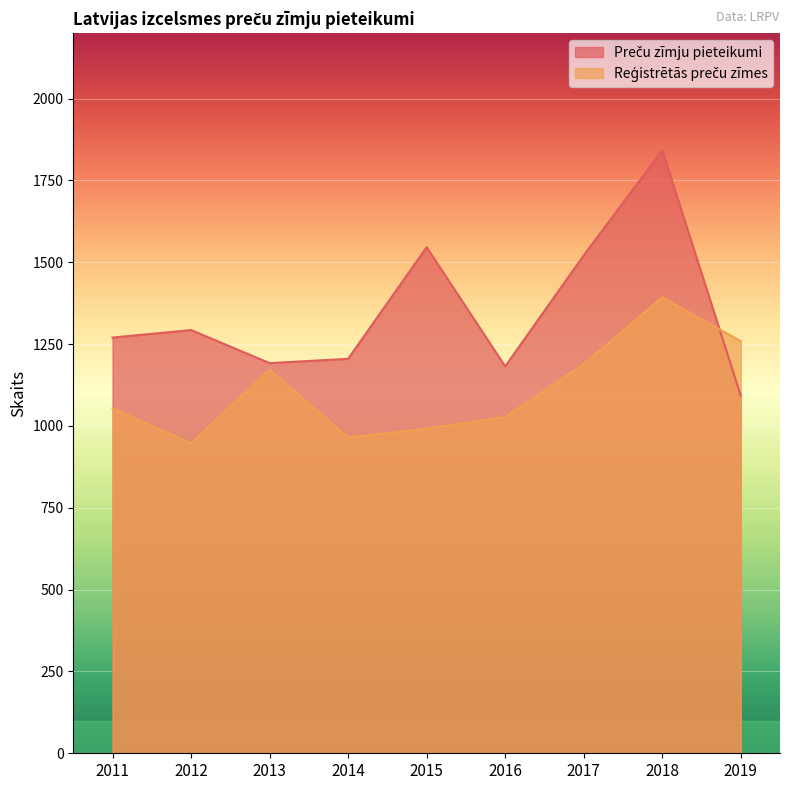

Between 2012 and 2019, which series saw the biggest shift?

Reģistrētās preču zīmes